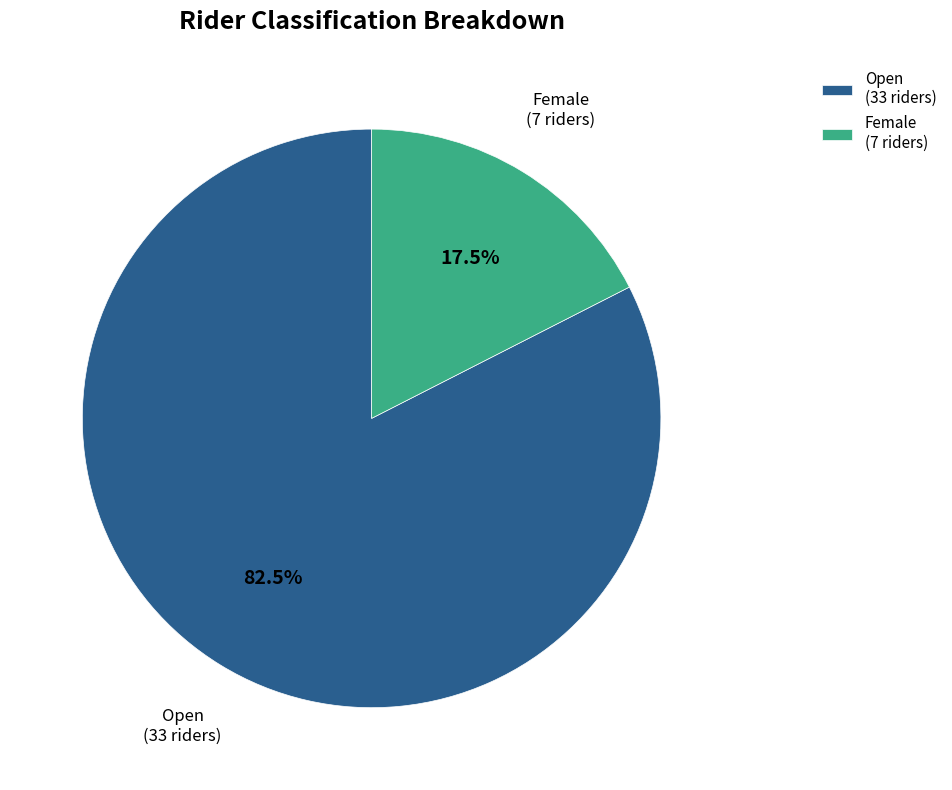

How much of the chart is everything except Open (33 riders)?

17.5%